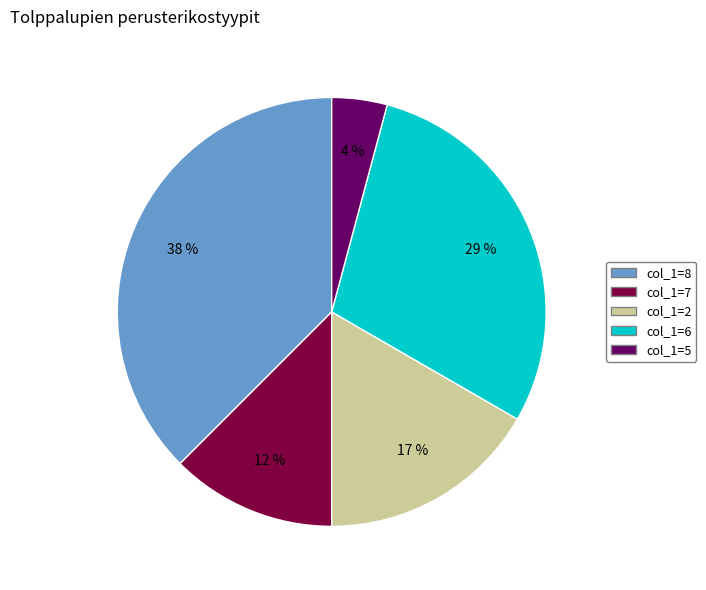

How many segments does this pie chart have?

5